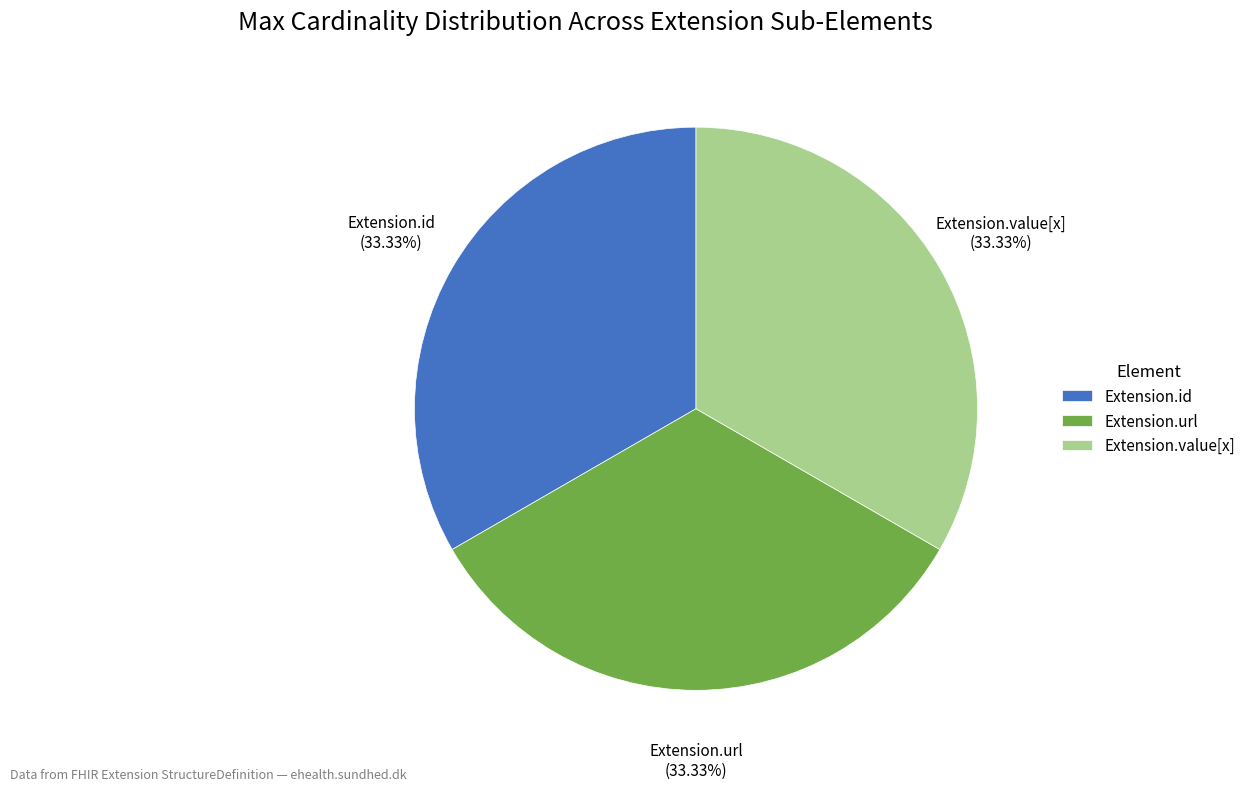

Is the sum of Extension.value[x] and Extension.id greater than half?

Yes